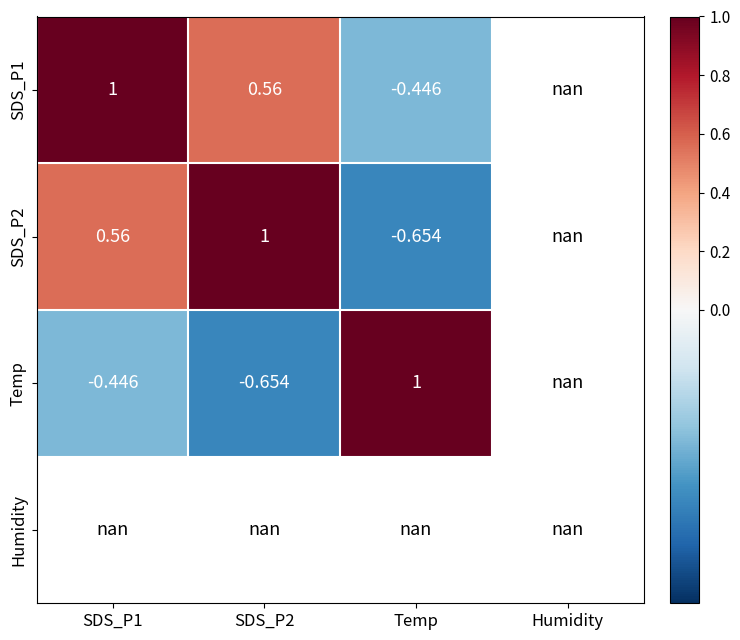

At how many categories does at least one series exceed 0?

3